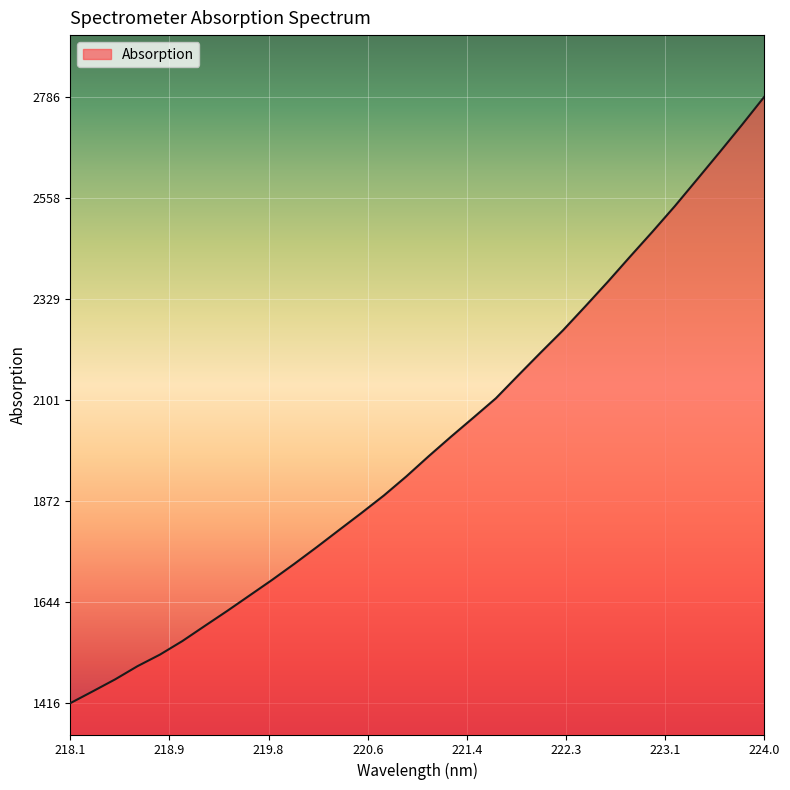

True or false: the data has more than 2 interior local peaks.

False